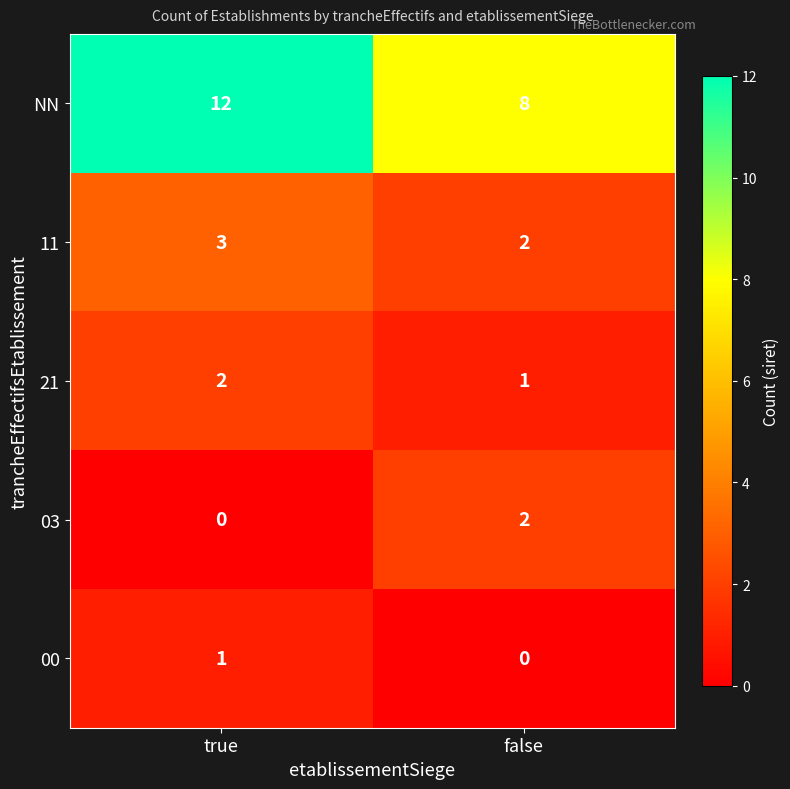

What is the sum of the 11 values at false and true?

5